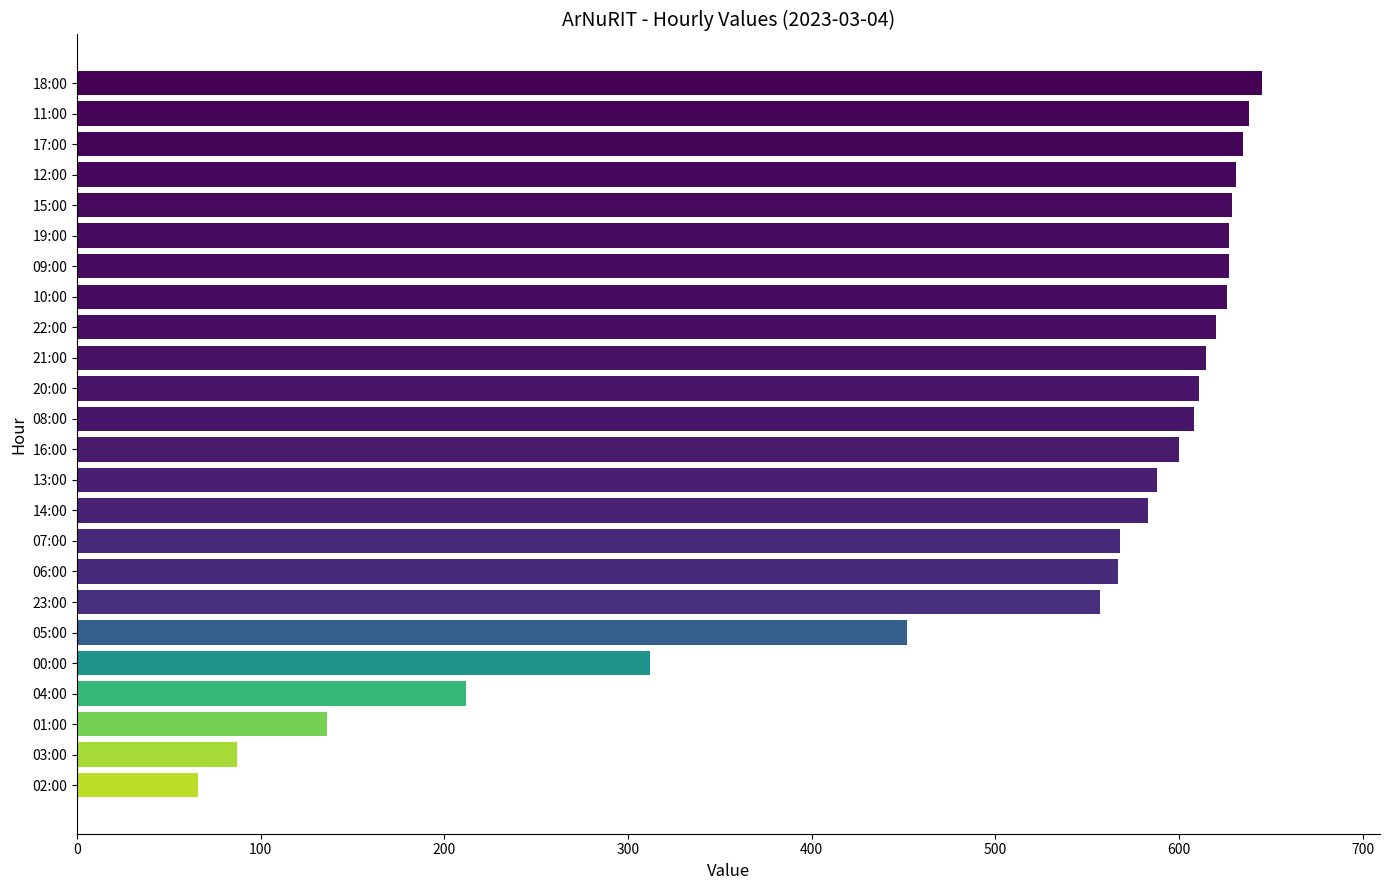

How many data points are less than 608?

12